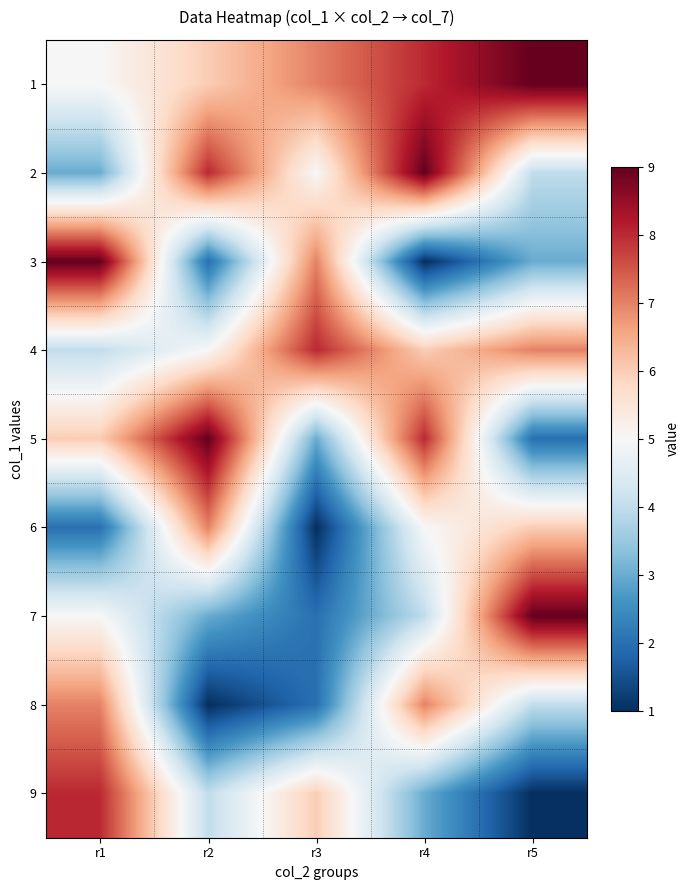

Which category has the highest value across all series?

r5